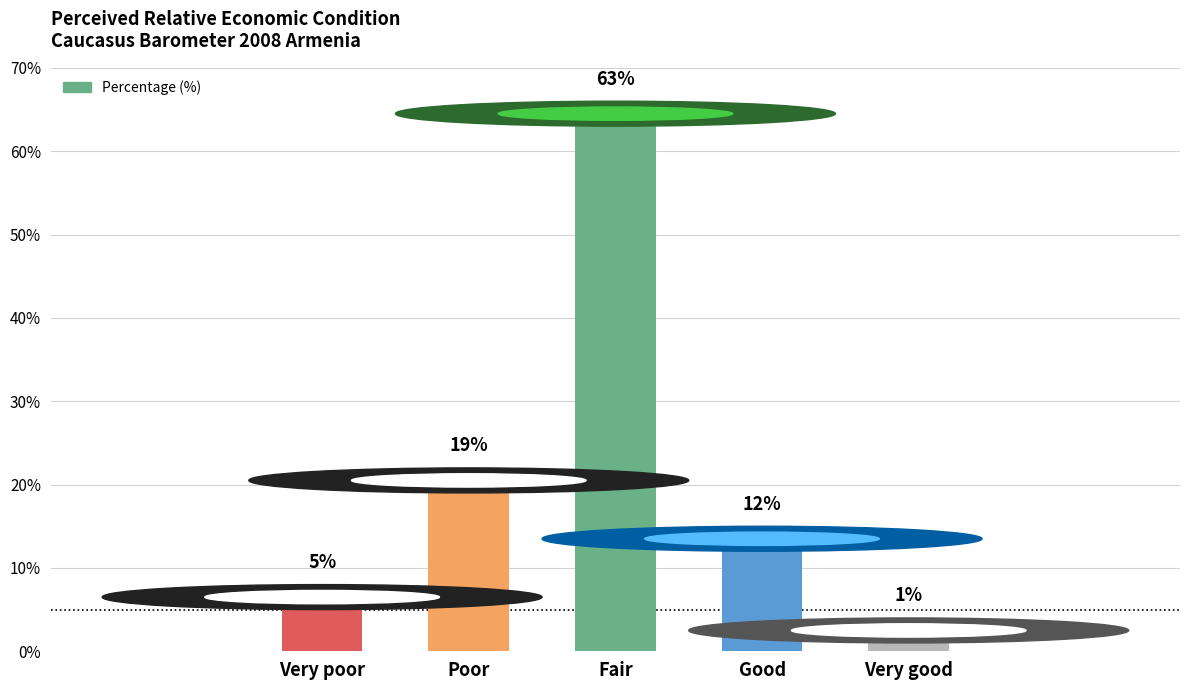

Which has a higher value, Fair or Good?

Fair